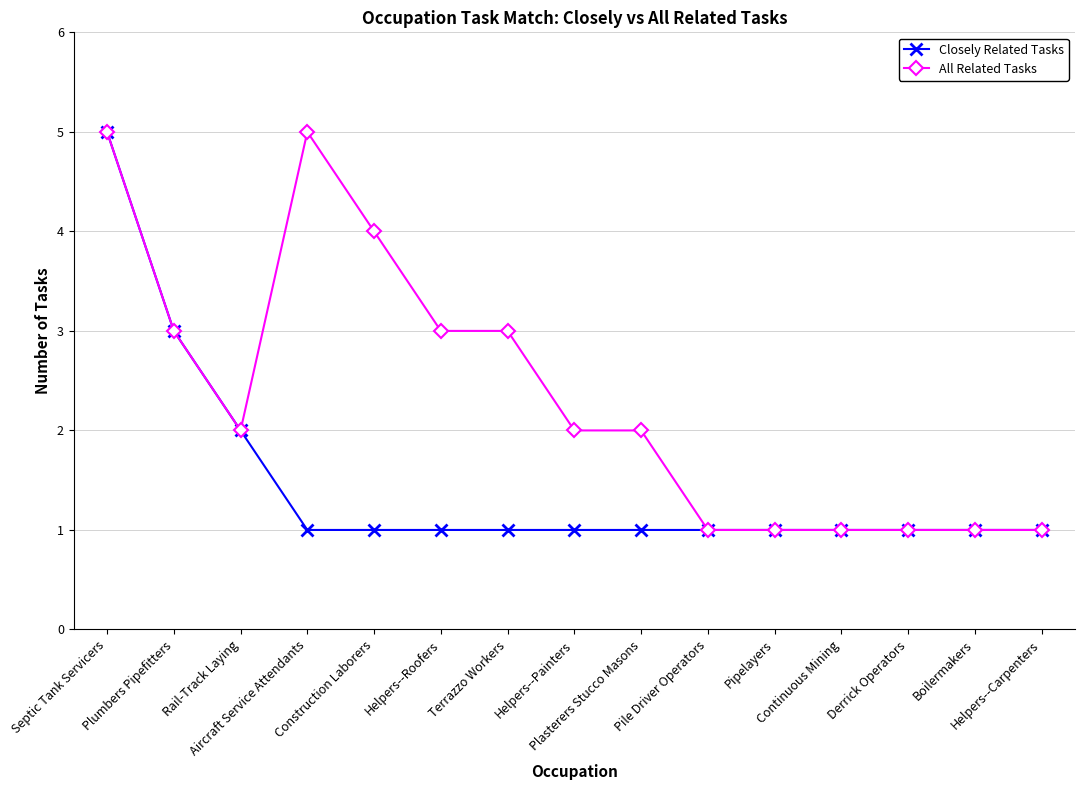

Does the chart have visible grid lines?

Yes